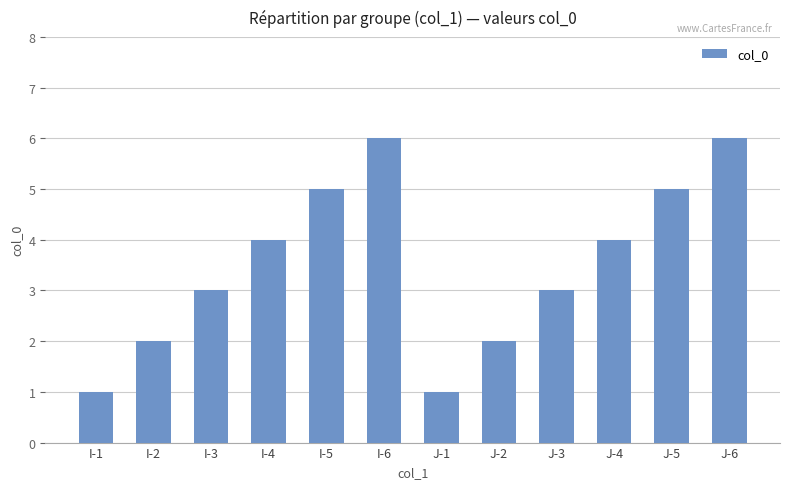

Reading left to right, list all the values displayed in this chart.

1	2	3	4	5	6	1	2	3	4	5	6